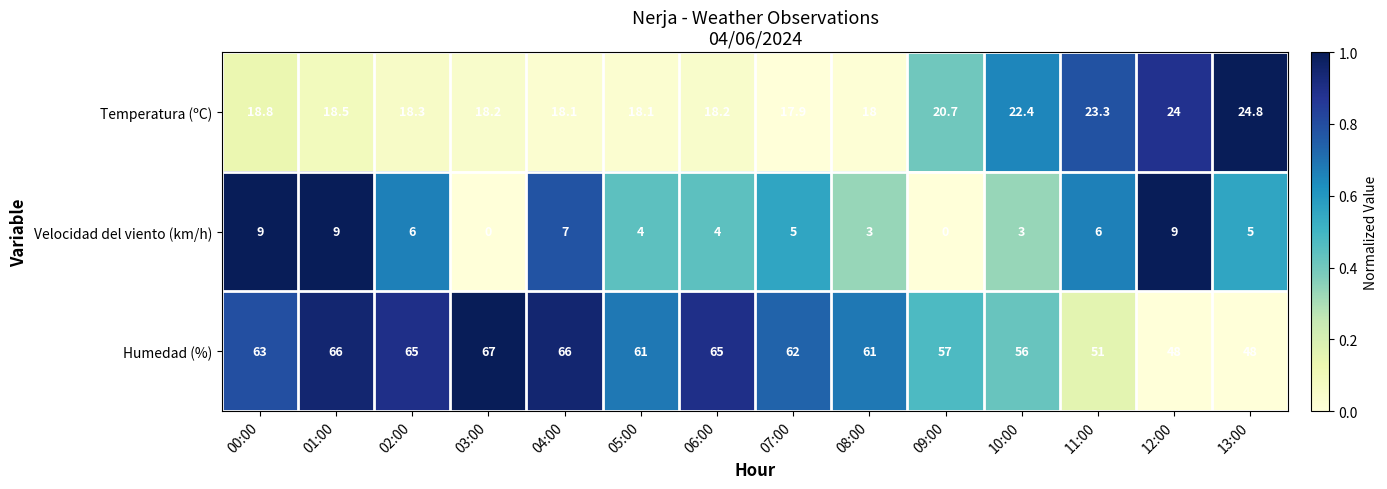

How many distinct data groups are displayed?

3